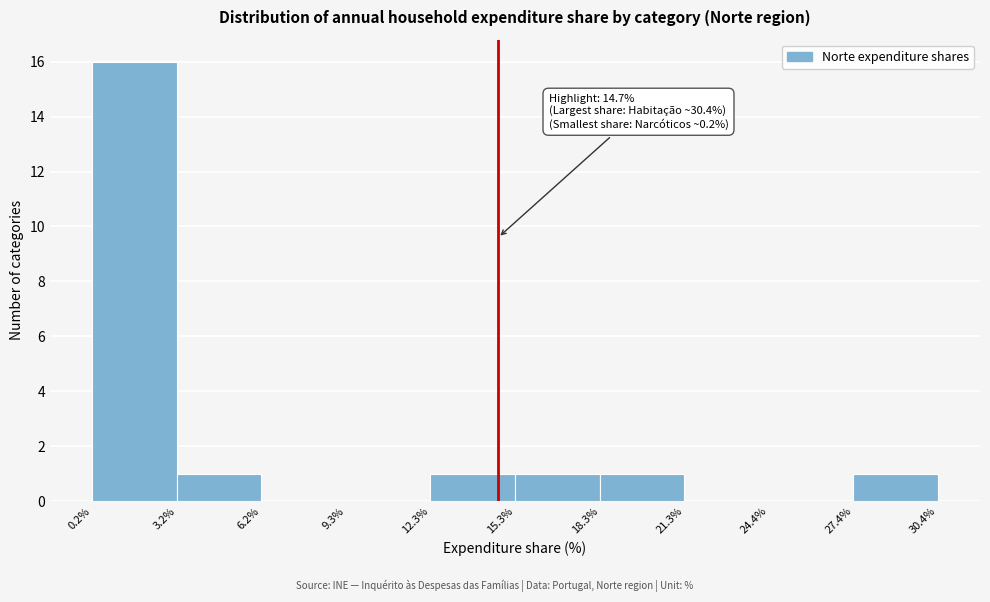

Over which range of the x-axis is the bar tallest?

0.2% to 3.2%